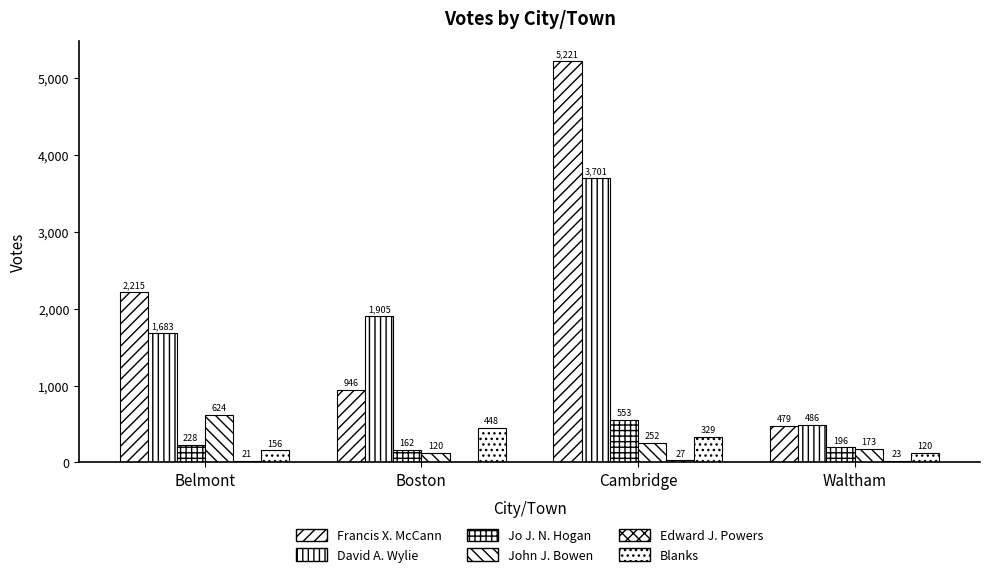

Count the number of categories in the chart.

4